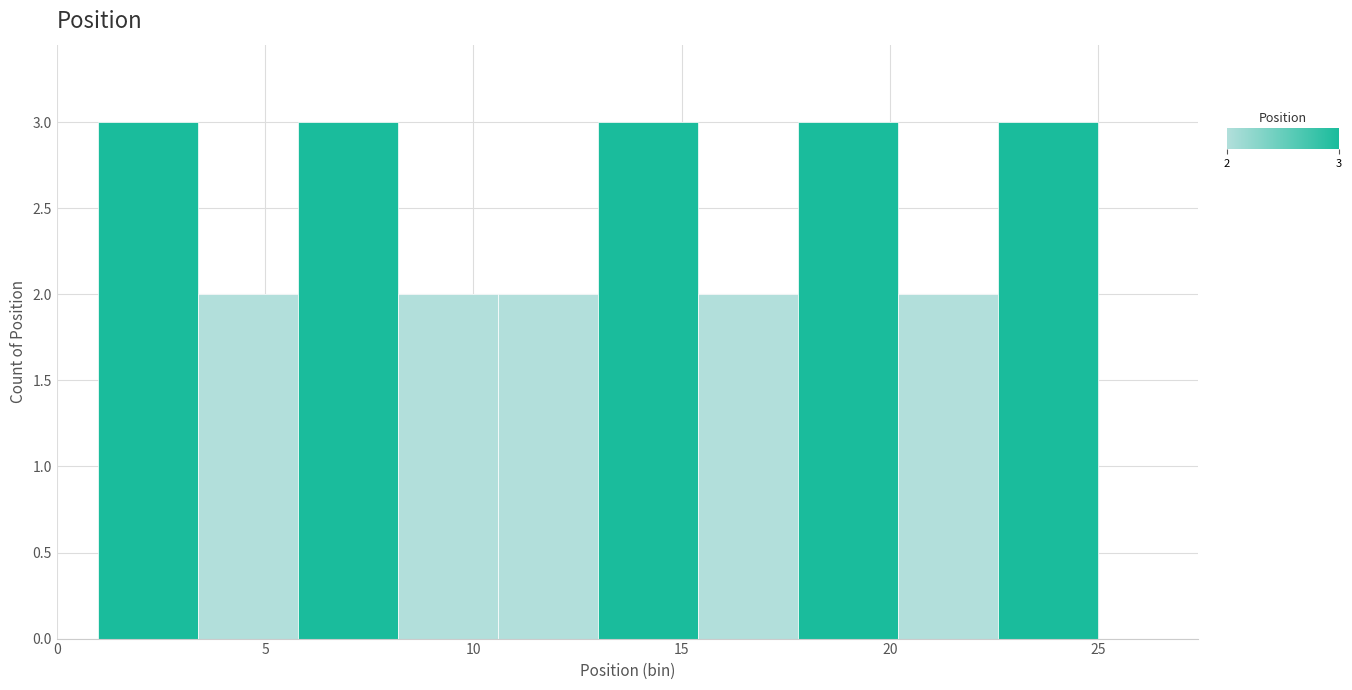

Reading left to right, list every bar in this chart as the range it spans on the x-axis followed by its height. Neither the bar edges nor the heights are printed on the chart, so give them approximately, as read against the axes.

1.0 to 3.4: 3
3.4 to 5.8: 2
5.8 to 8.2: 3
8.2 to 10.6: 2
10.6 to 13.0: 2
13.0 to 15.4: 3
15.4 to 17.8: 2
17.8 to 20.2: 3
20.2 to 22.6: 2
22.6 to 25.0: 3